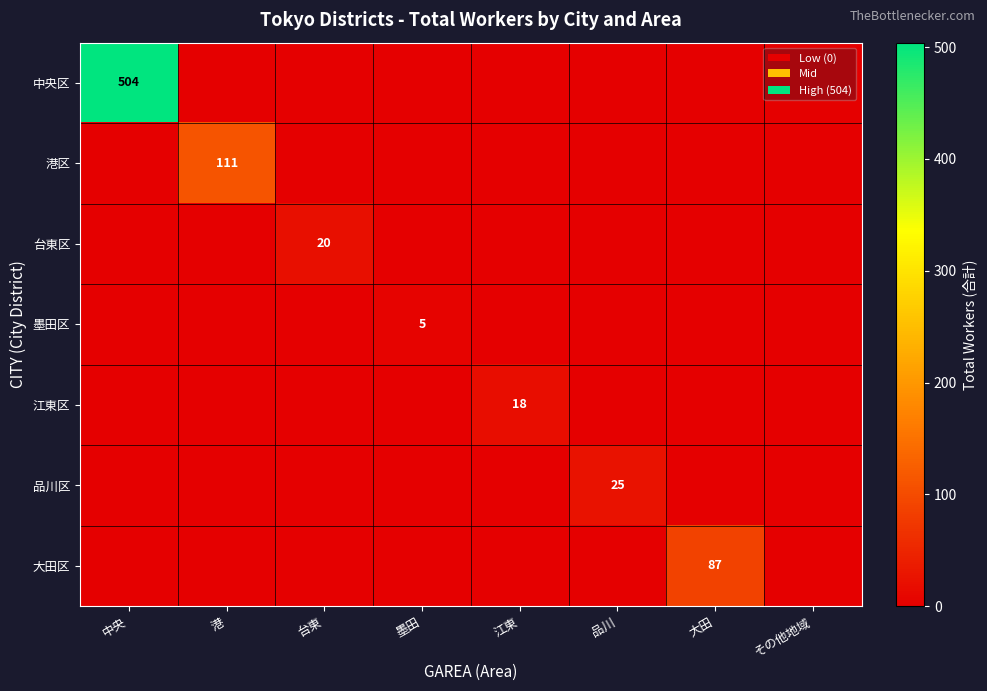

Rank the series by their maximum value, from highest to lowest.

中央区, 港区, 大田区, 品川区, 台東区, 江東区, 墨田区